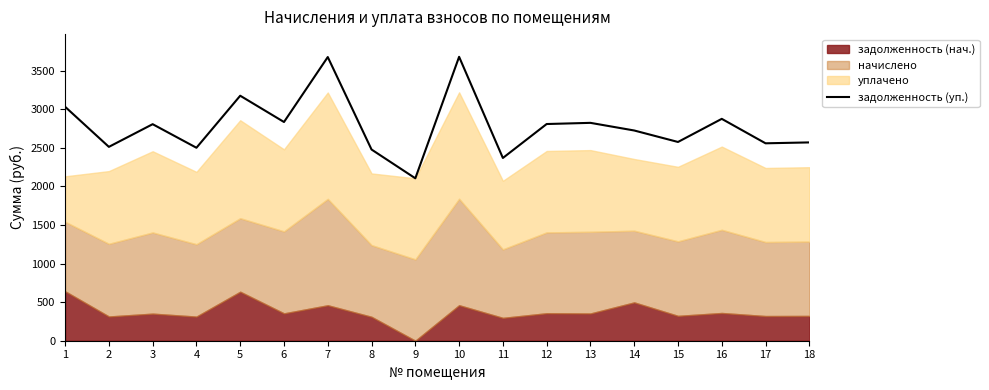

What is the average value?

2782.4